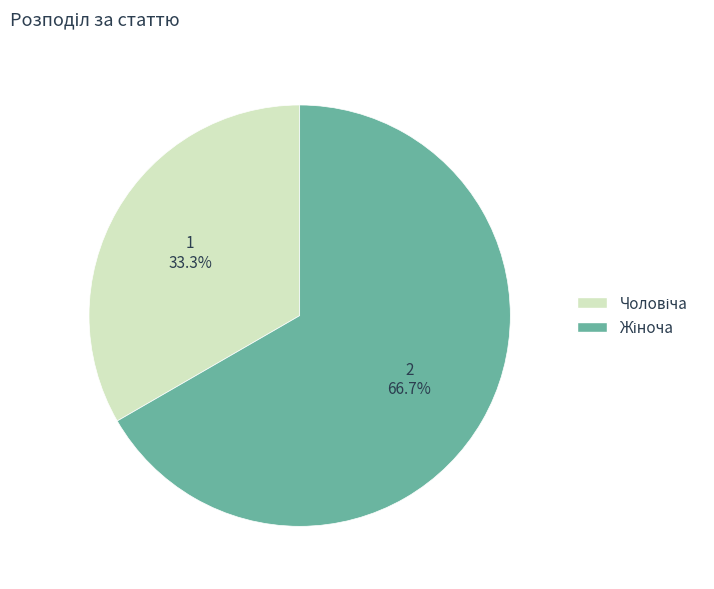

Is there any slice that represents more than half of the pie?

Yes